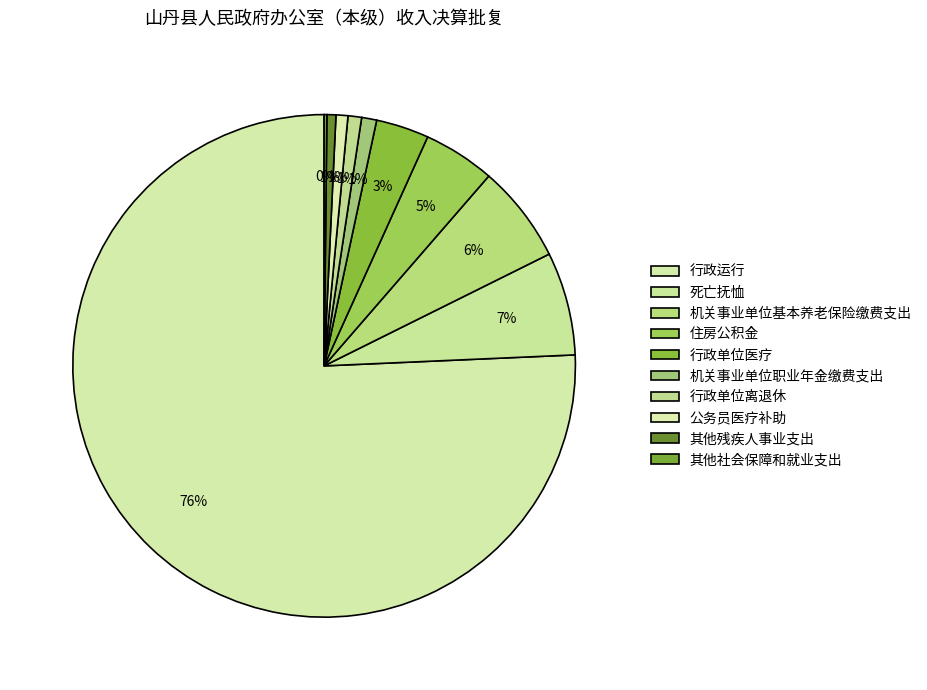

What percentage do 机关事业单位基本养老保险缴费支出 and 行政单位医疗 together represent?

9.7%